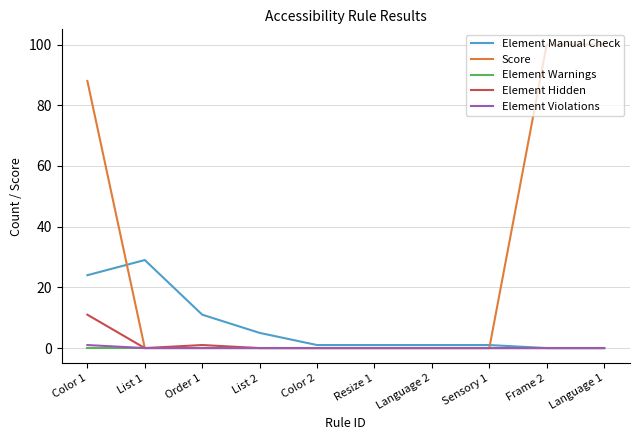

Which series has the widest spread of values?

Score